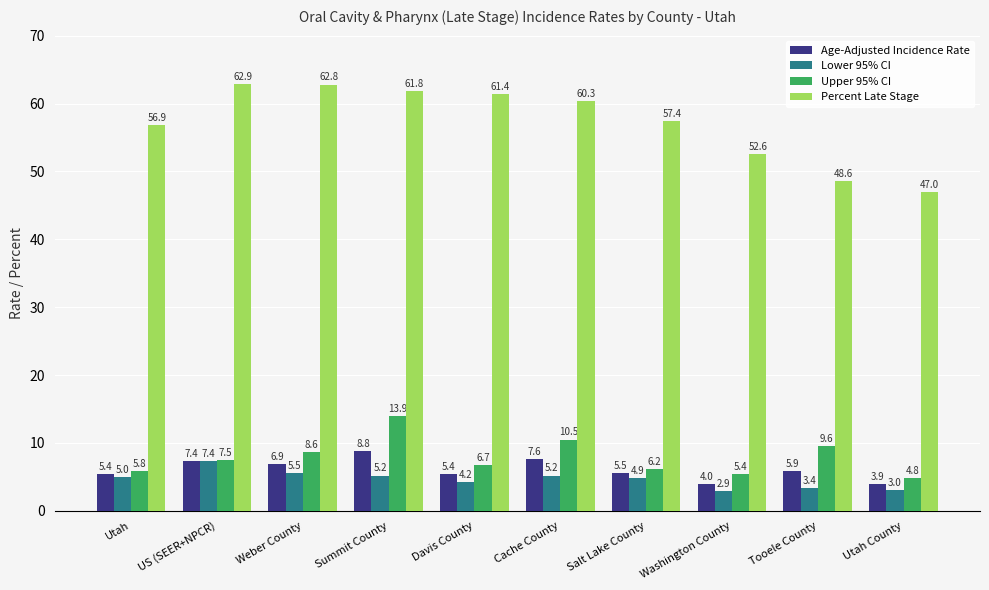

What is the difference between the Age-Adjusted Incidence Rate values at Utah and Salt Lake County?

0.1